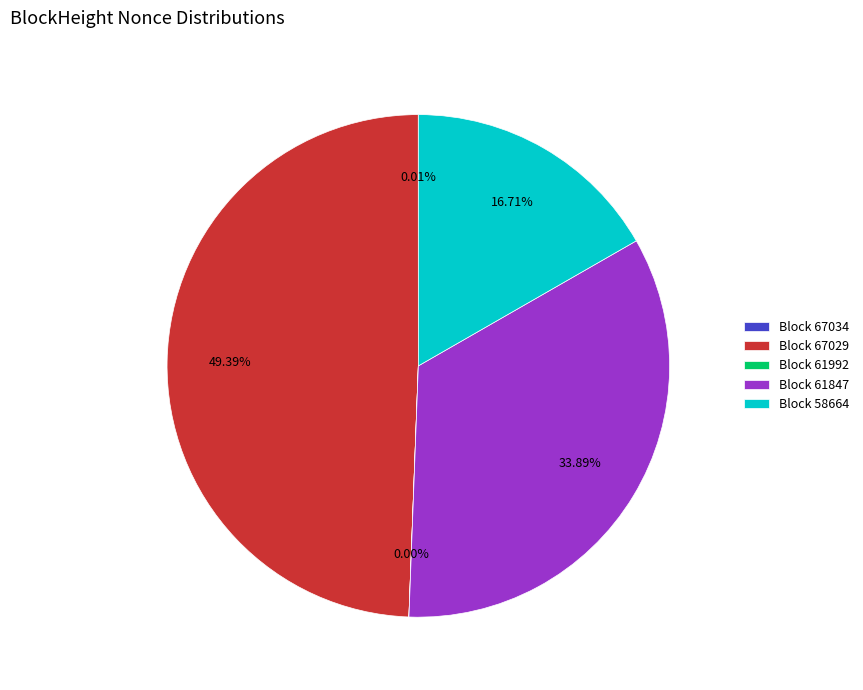

What is the ratio of the value at Block 61847 to the value at Block 58664?

2.0